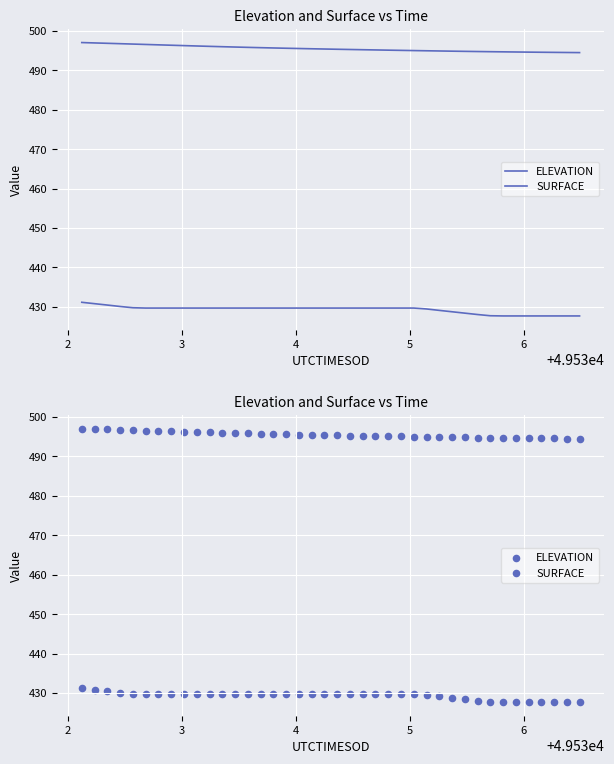

Which series contains the highest Y value?

ELEVATION